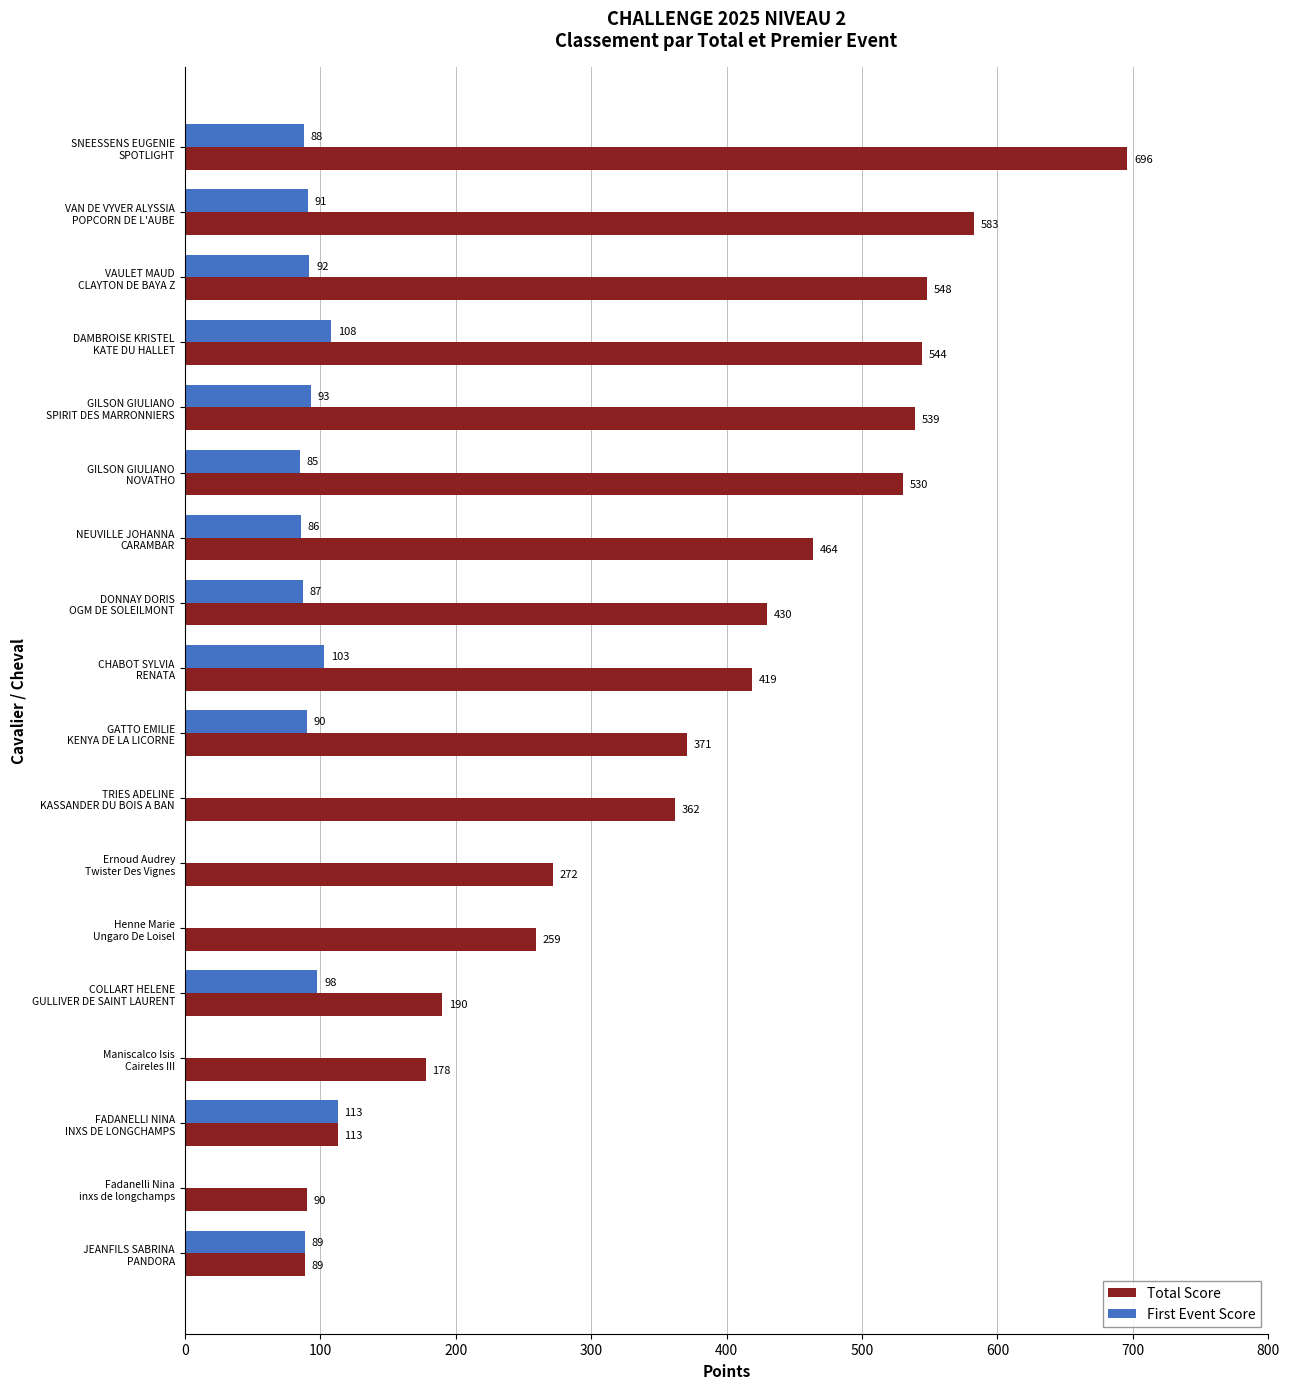

What is the greatest value displayed?

696